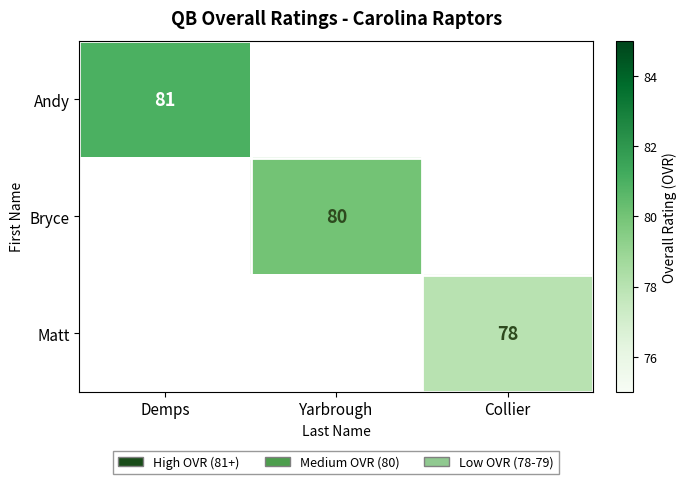

Is it true that Bryce equals 104 at Yarbrough?

False